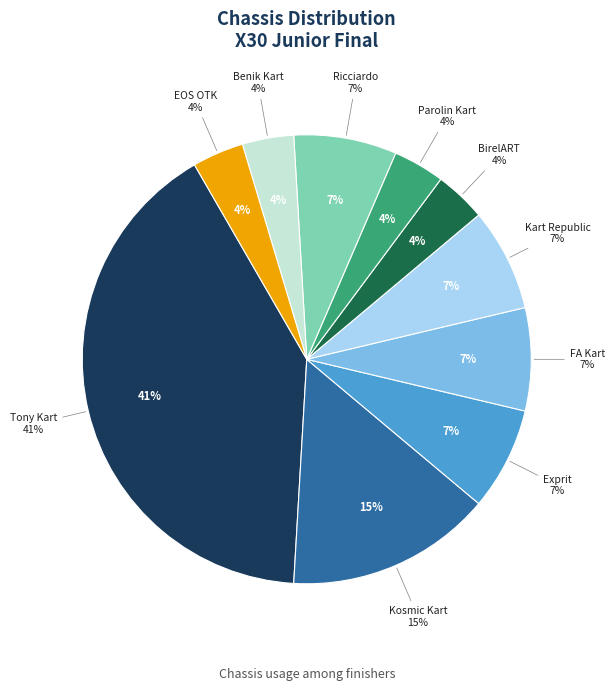

Which slice is the smallest?

BirelART